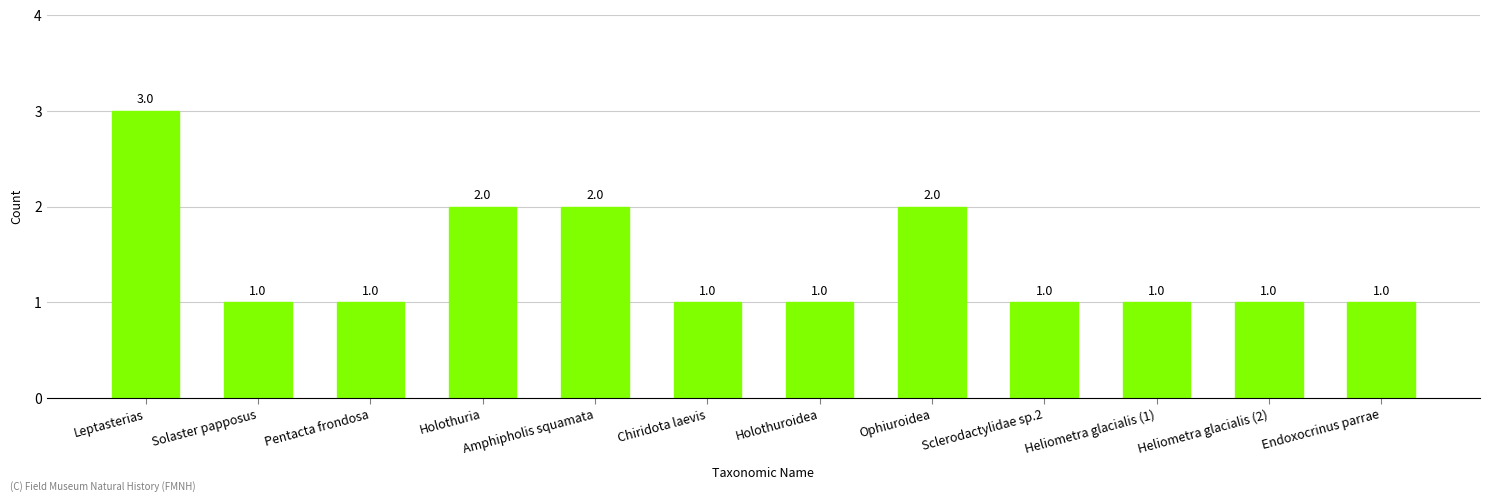

True or false: the data shows 3 at Holothuria.

False